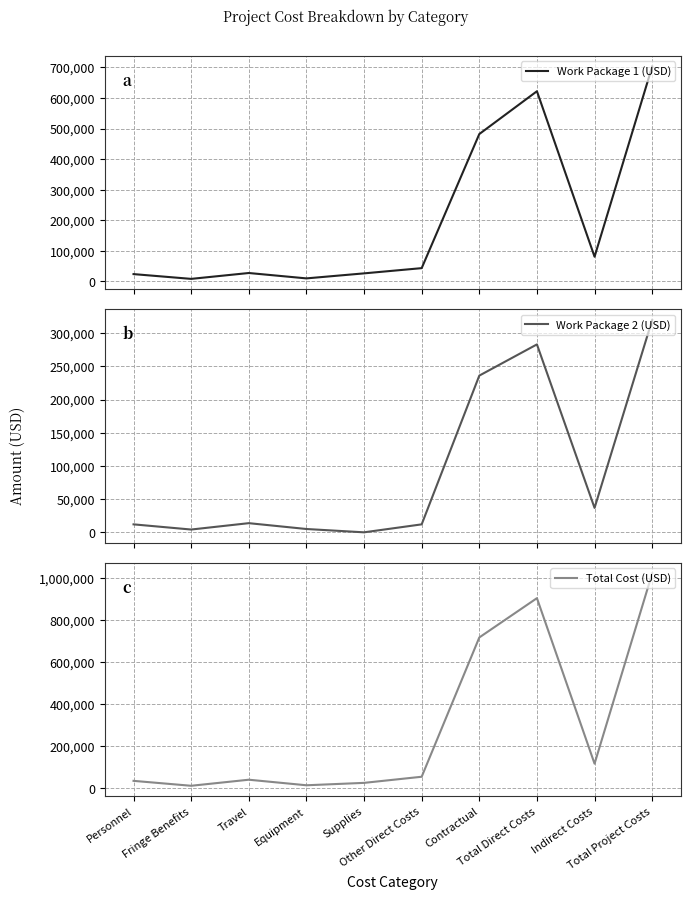

The Work Package 1 (USD) series shows 15759 at Supplies. True or false?

False